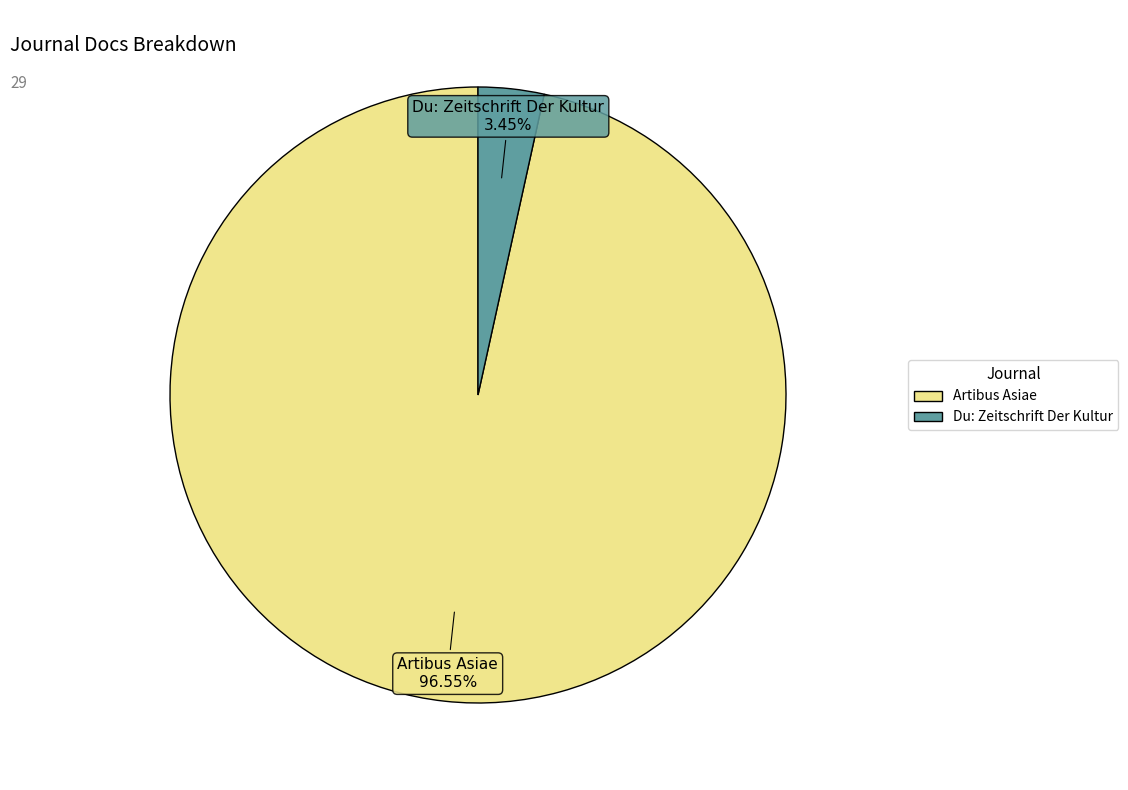

To the nearest percent, what is the average slice percentage?

50%